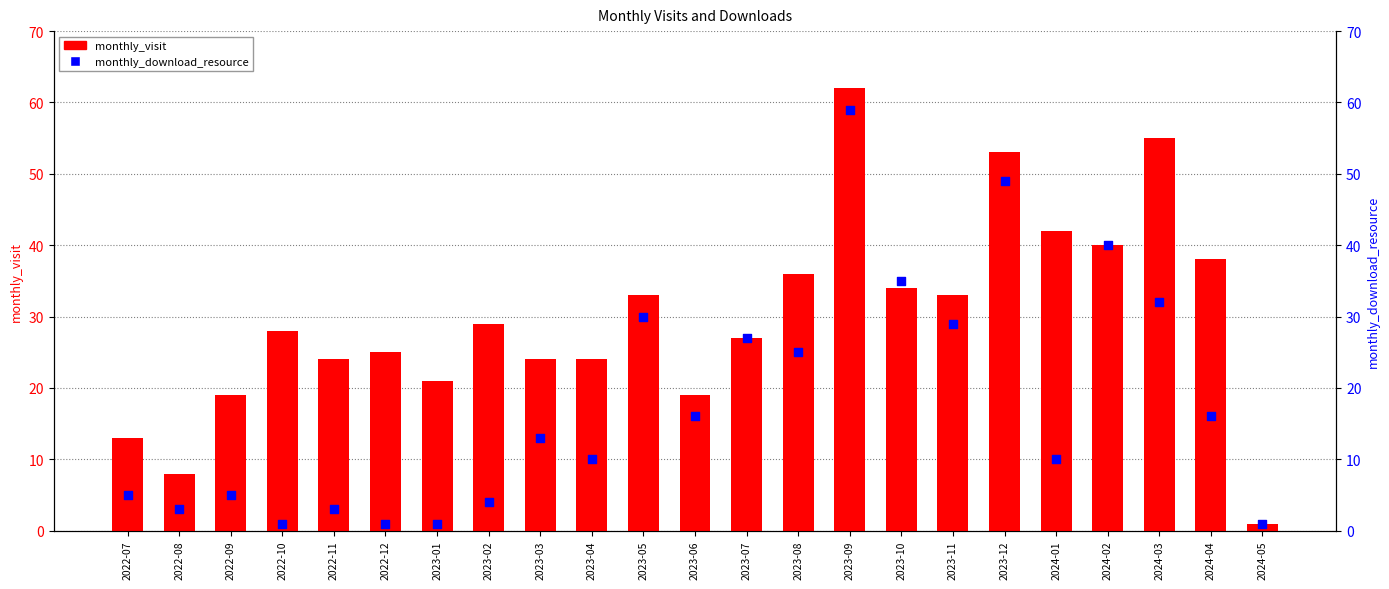

What is the total value across all series at 2023-12?

102